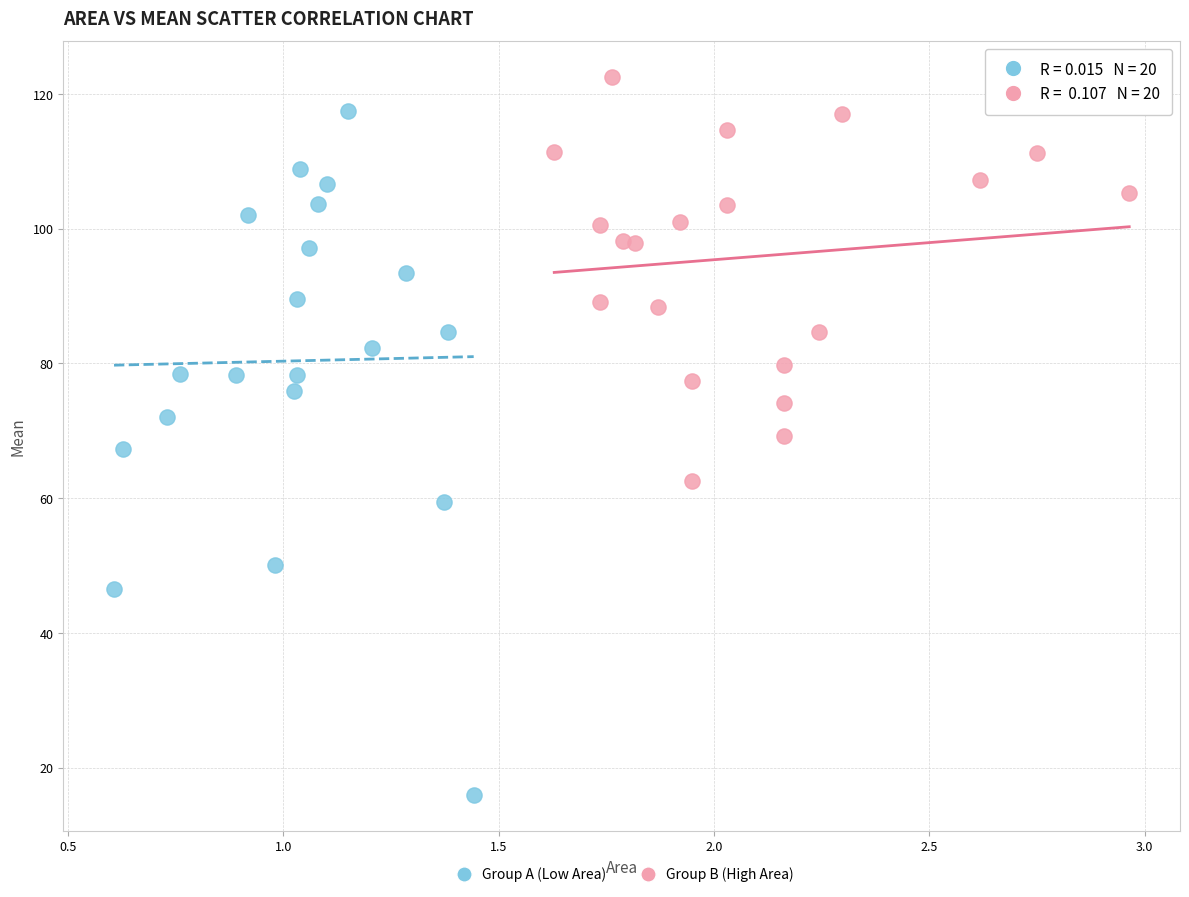

Which series has the largest Y range (max minus min)?

Group A (Low Area)